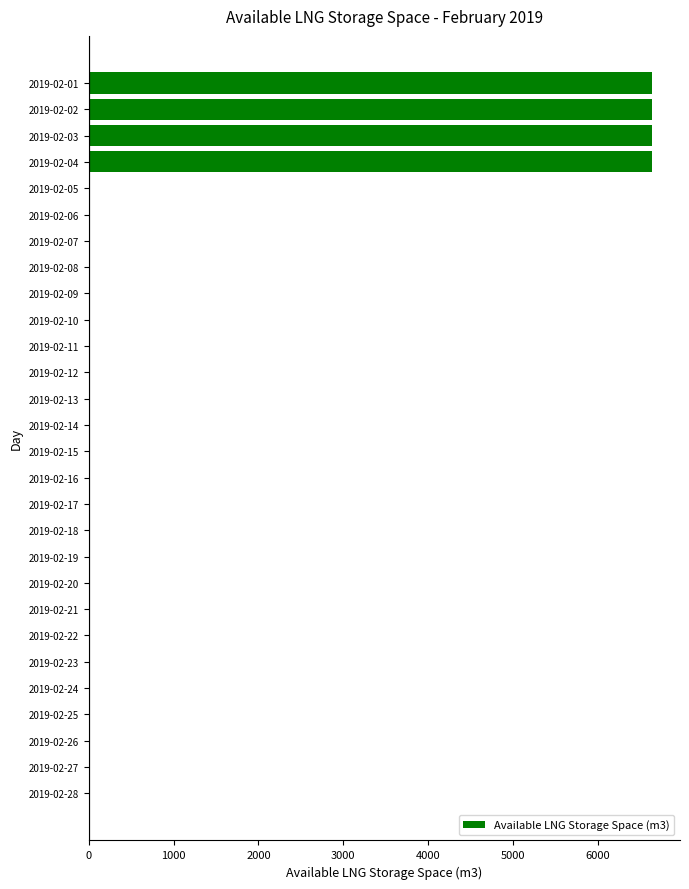

The value at 2019-02-12 is 3739. True or false?

False